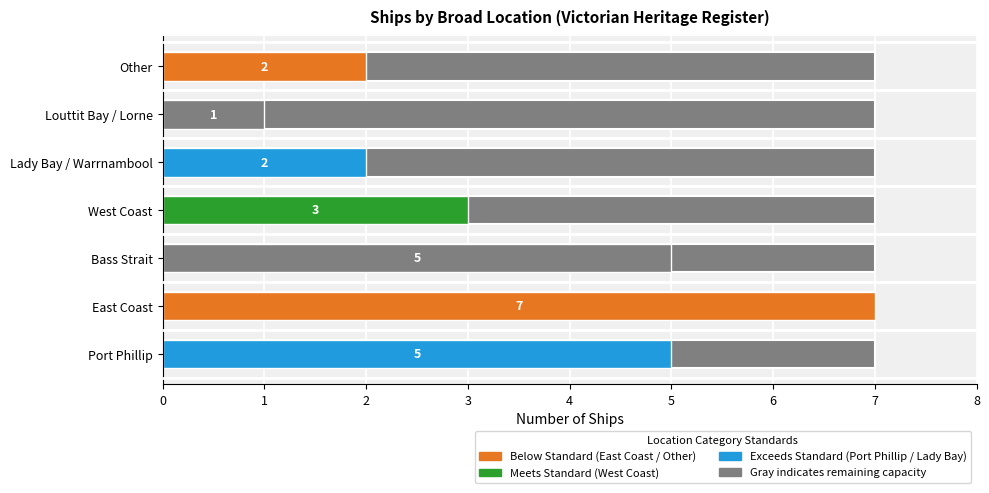

What is the difference between the values at Louttit Bay / Lorne and Bass Strait?

4